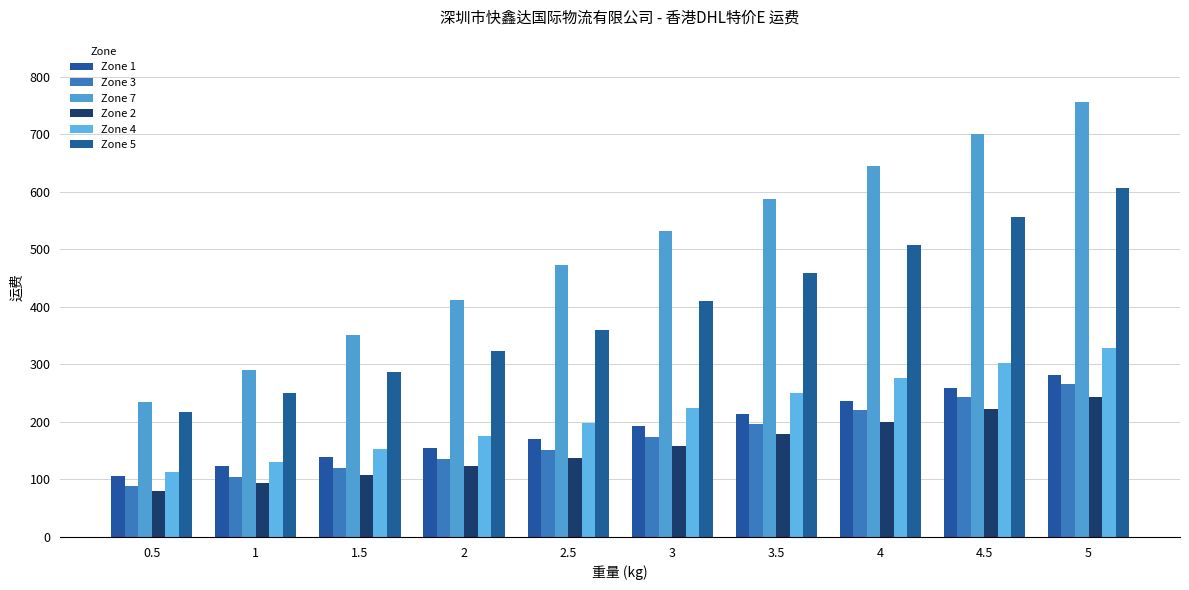

Rank the series at 3.5 from highest to lowest value.

Zone 7, Zone 5, Zone 4, Zone 1, Zone 3, Zone 2